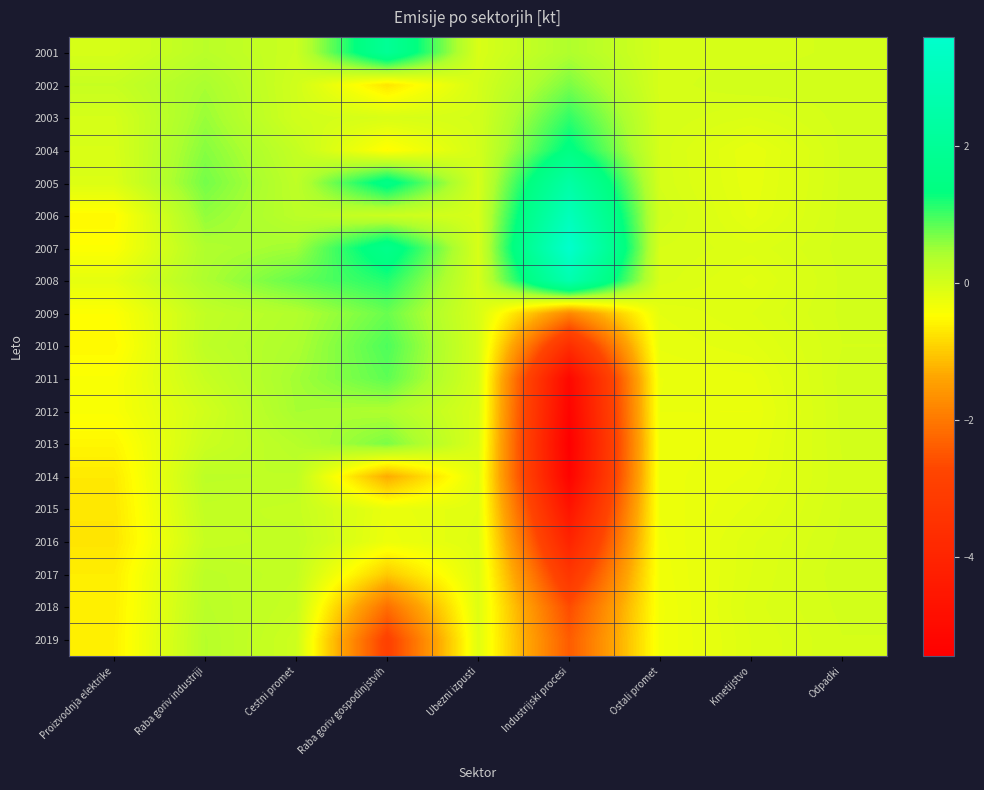

What is the total value across all series at Ubezni izpusti?

-1.2